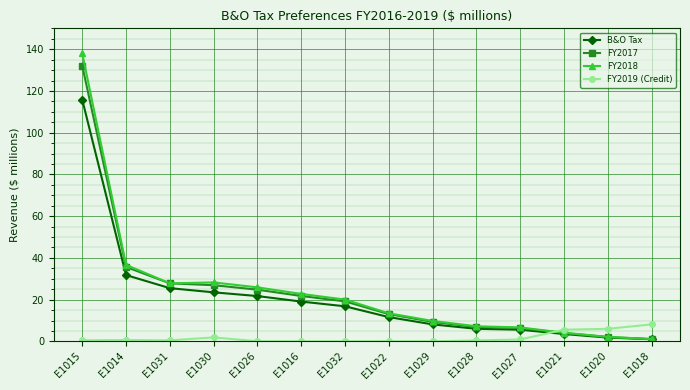

What are all the series names shown in the legend?

B&O Tax, FY2017, FY2018, FY2019 (Credit)